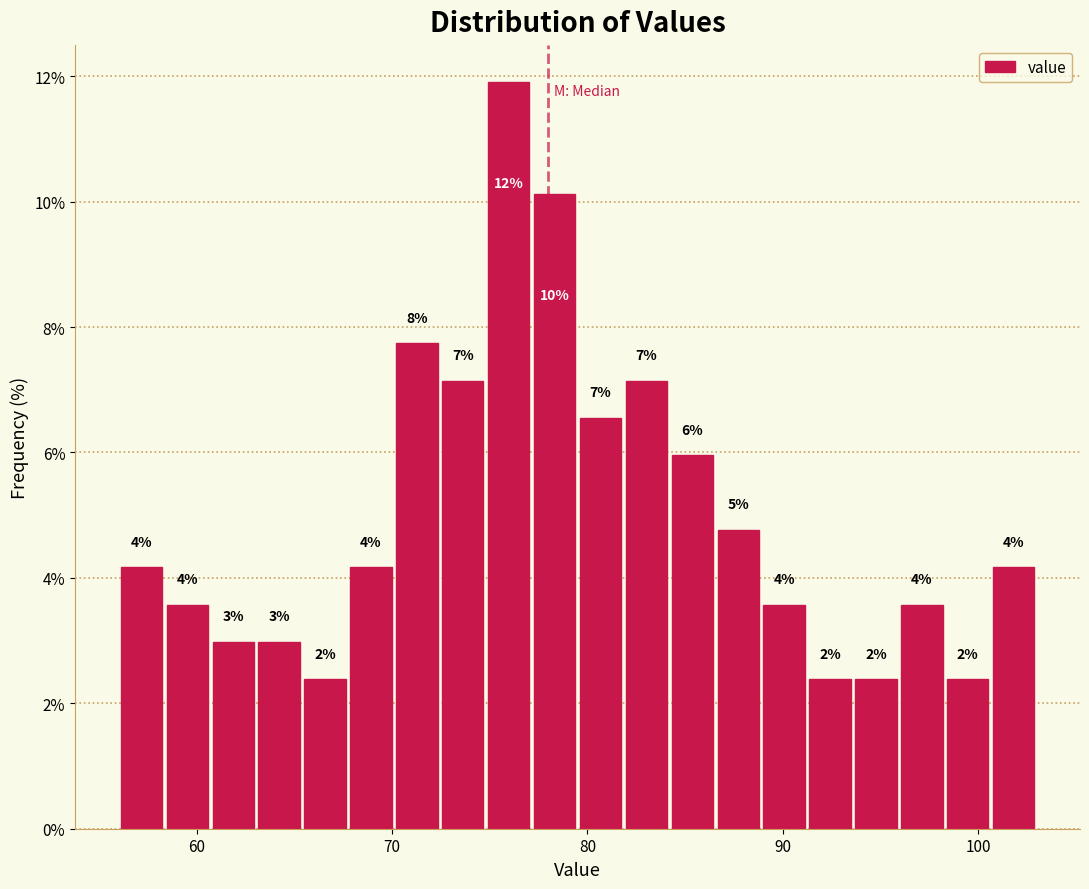

Around what value on the x-axis is the tallest bar? Give the approximate position of its centre, as read against the axis.

76